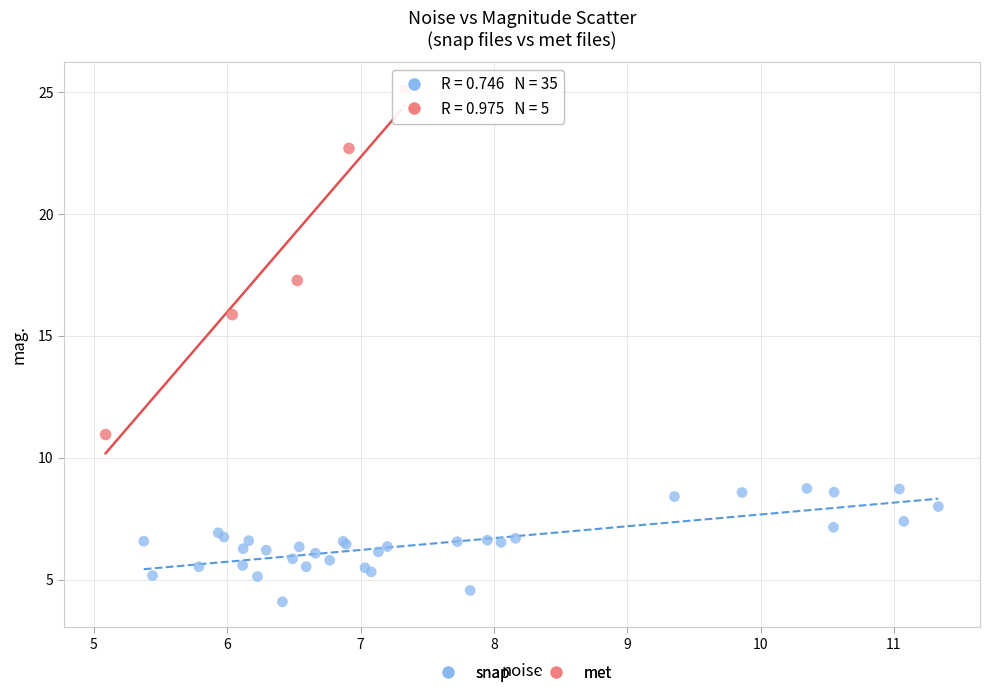

Which series has the largest Y range (max minus min)?

met